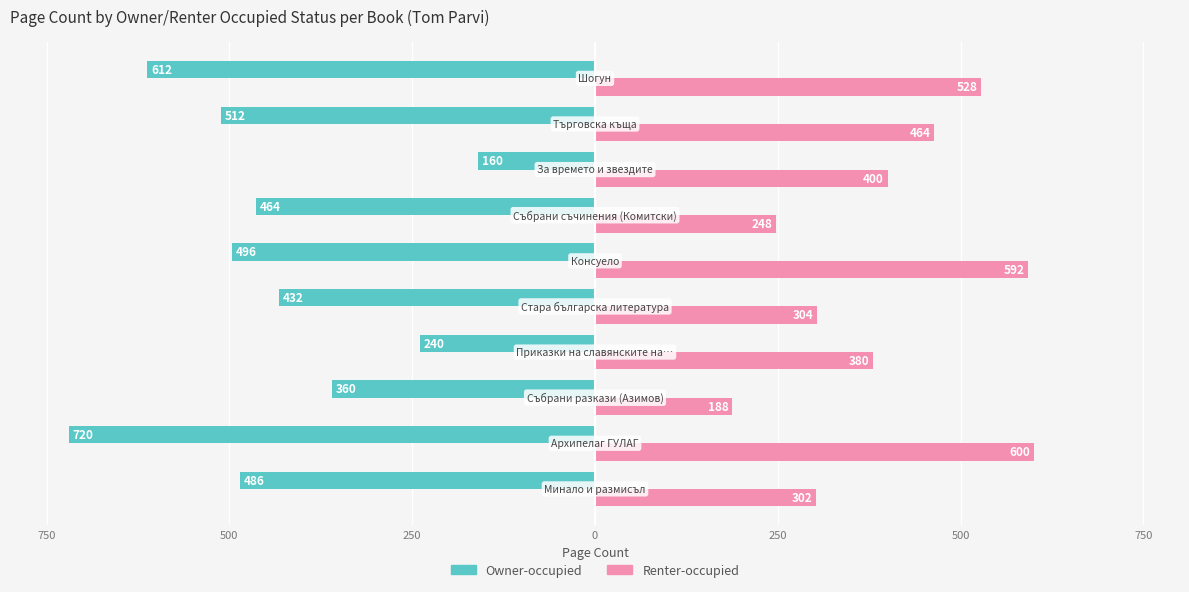

What is the difference between the second highest and second lowest values in the Renter-occupied series?

344